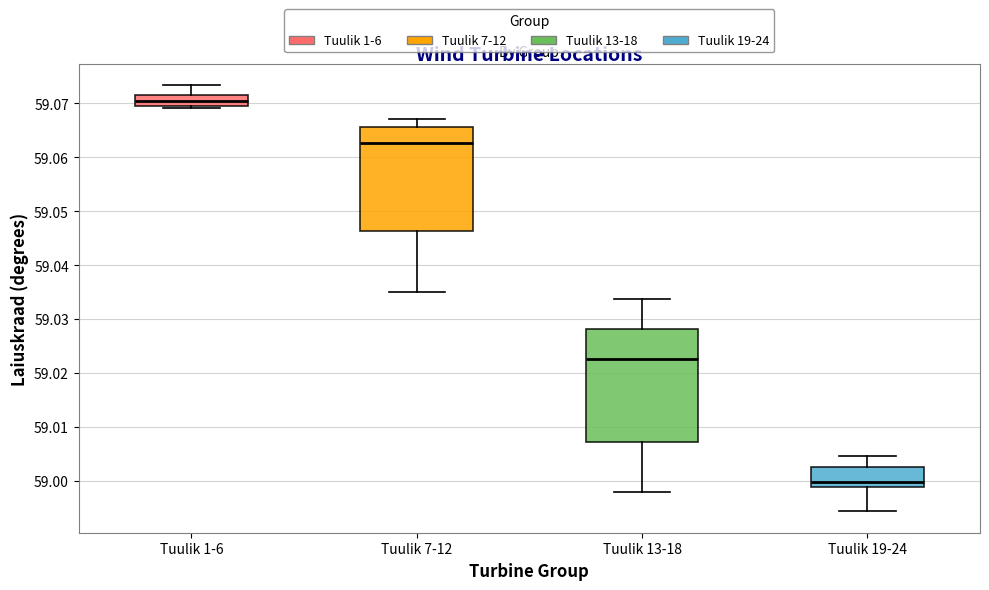

Which box is the tallest, from its lower edge to its upper edge?

Tuulik 13-18